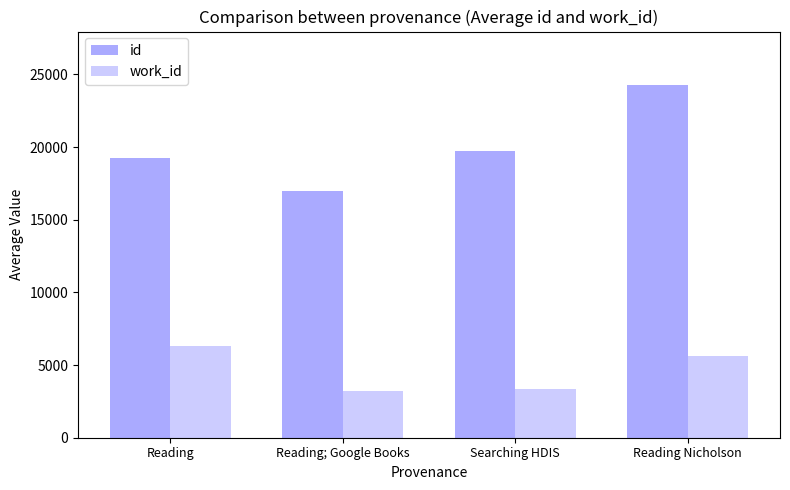

What is the highest value of the work_id series?

6342.3